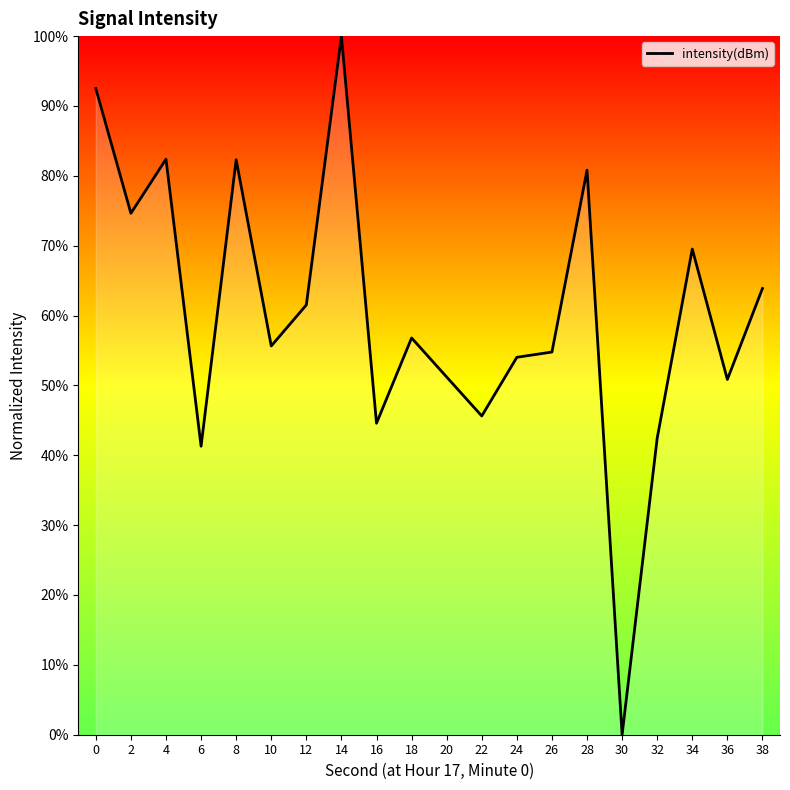

What is the difference between the maximum and minimum values?

100.0